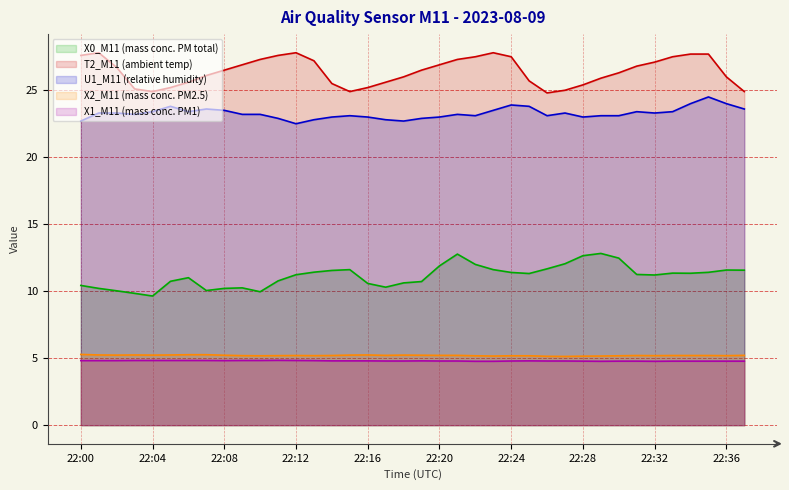

Rank the series at 22:03 from highest to lowest value.

T2_M11 (ambient temp), U1_M11 (relative humidity), X0_M11 (mass conc. PM total), X2_M11 (mass conc. PM2.5), X1_M11 (mass conc. PM1)